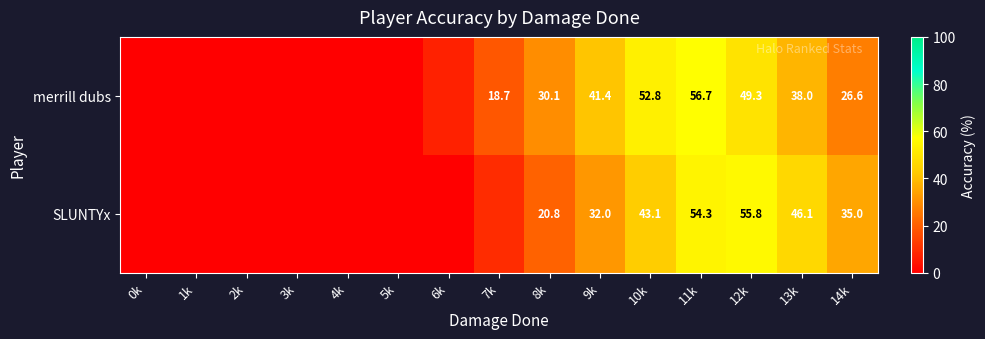

Rank the series at 10k from lowest to highest value.

SLUNTYx, merrill dubs